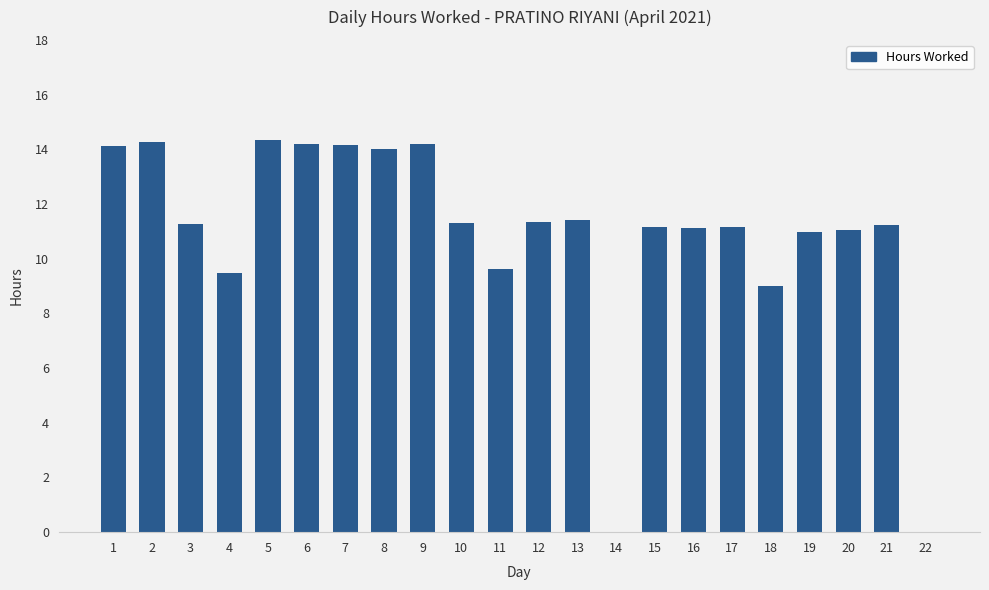

Where is the data nearest to the value 7?

18